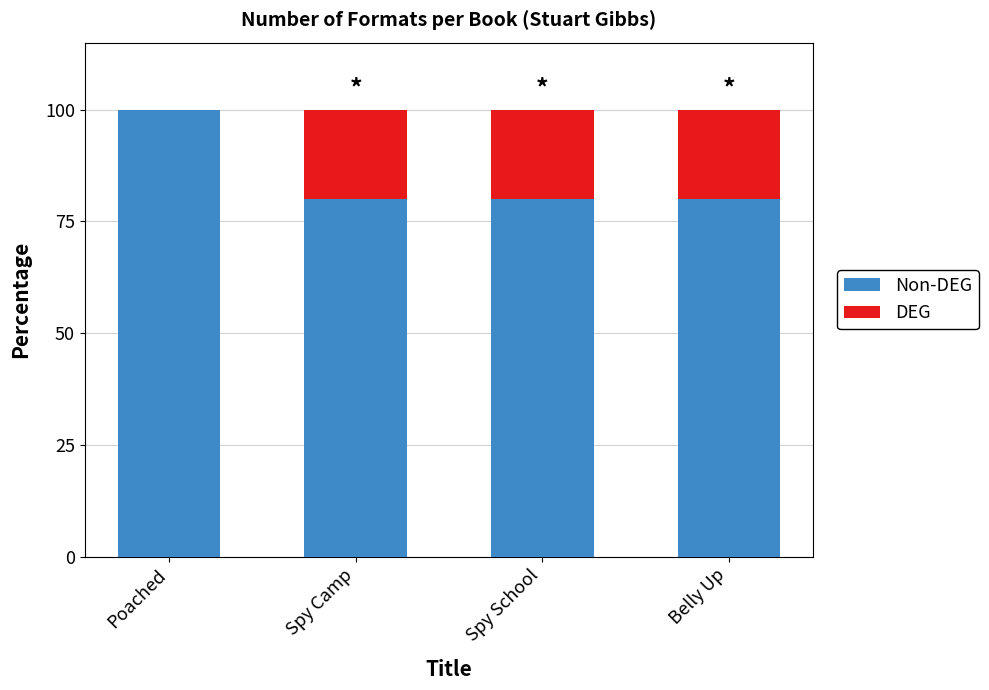

What are all the series names shown in the legend?

Non-DEG, DEG